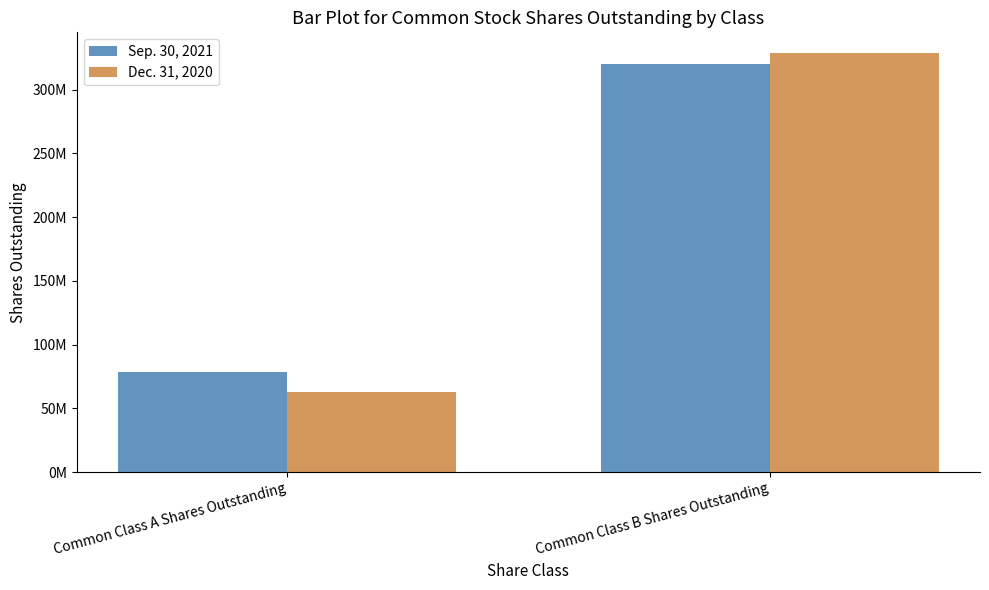

Which has a higher value, Common Class B Shares Outstanding or Common Class A Shares Outstanding?

Common Class B Shares Outstanding